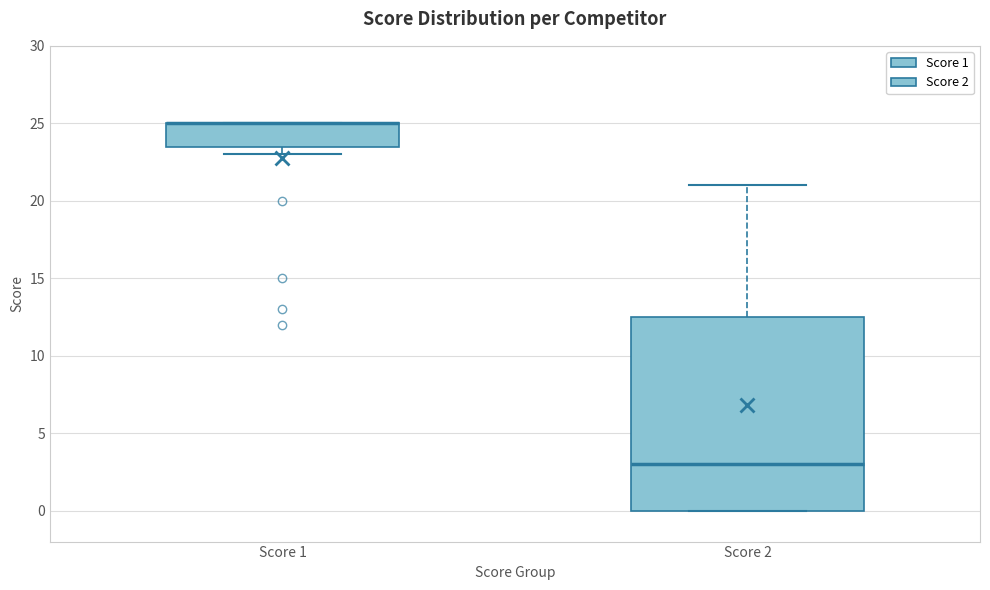

Comparing the boxes themselves (not the whiskers), which one is the tallest?

Score 2